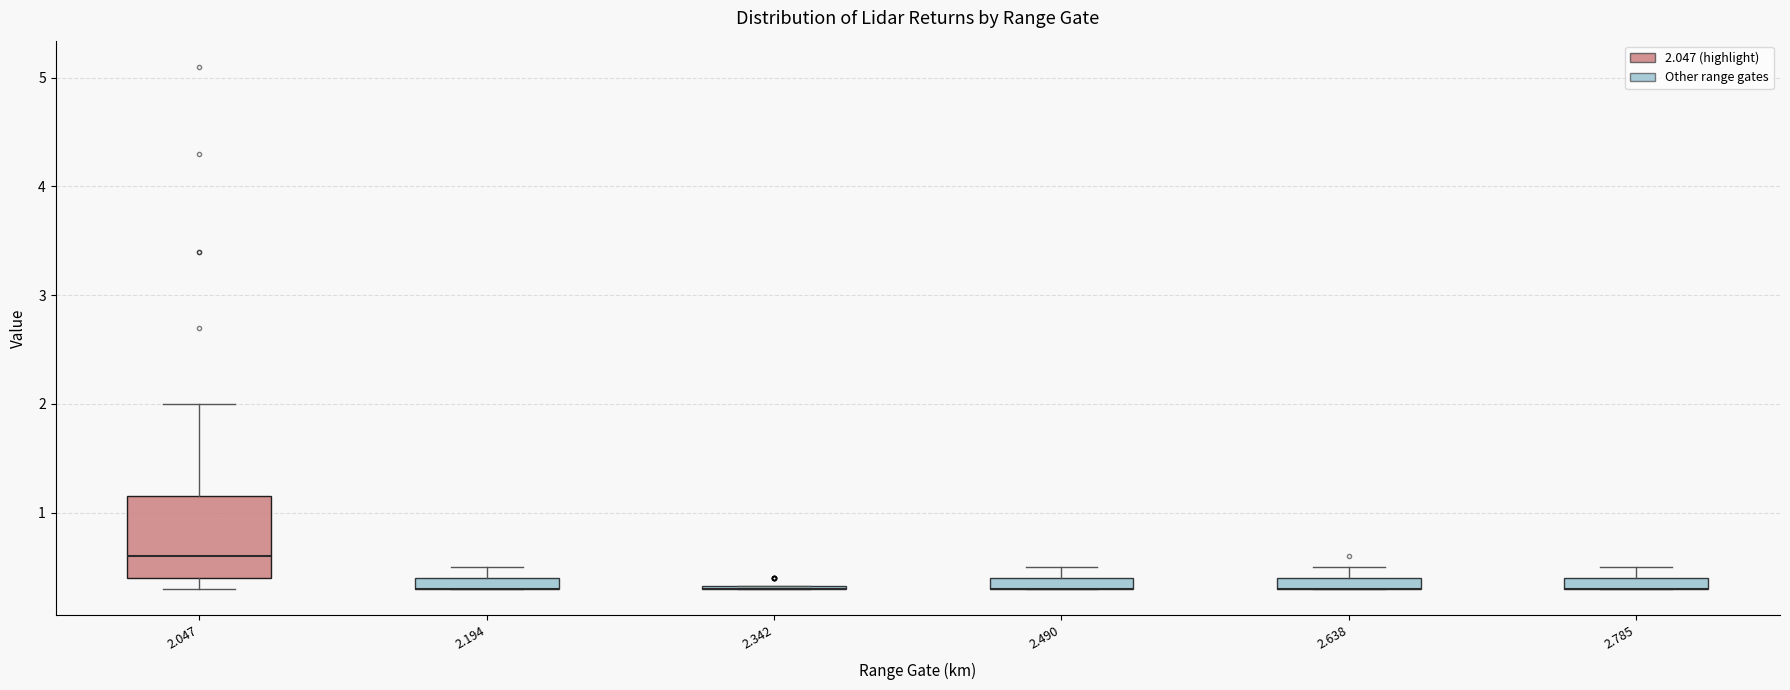

Which box is the tallest, from its lower edge to its upper edge?

2.047